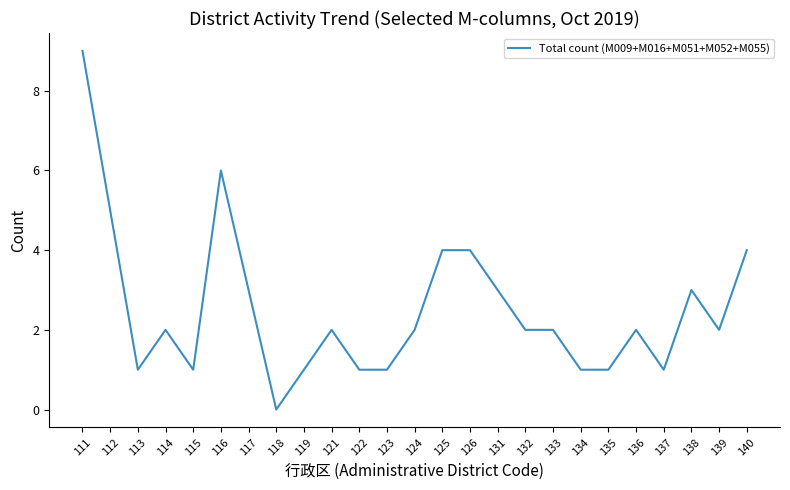

What is the average value?

3